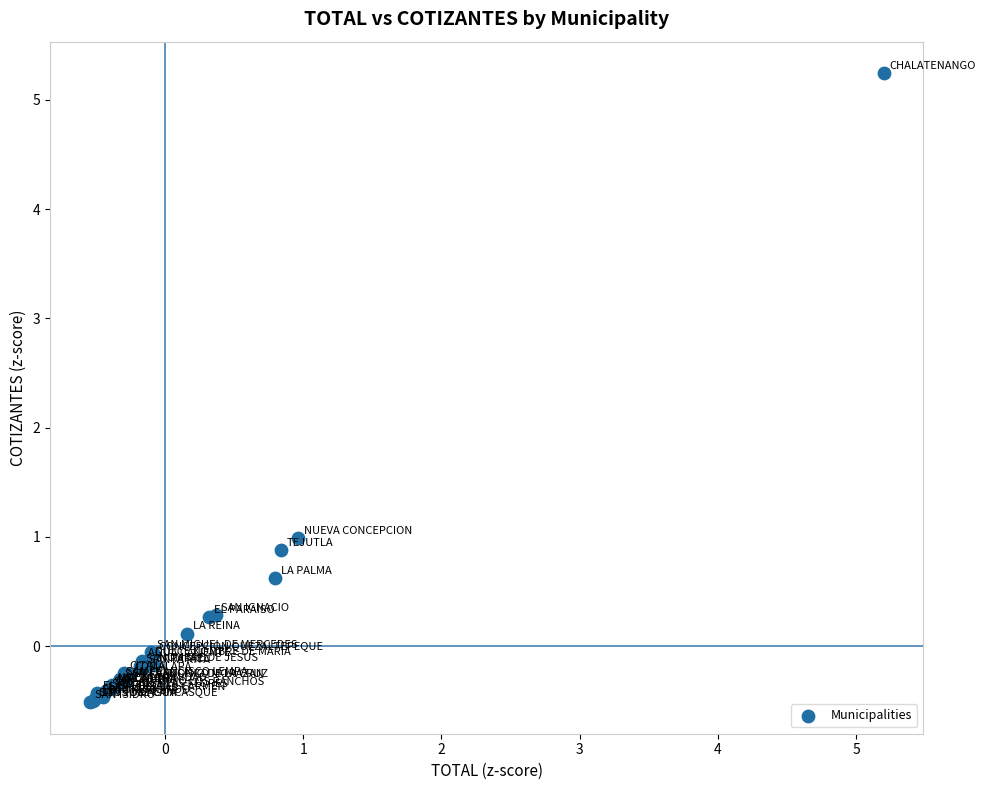

What Y value in the scatter plot is closest to 2?

1.0